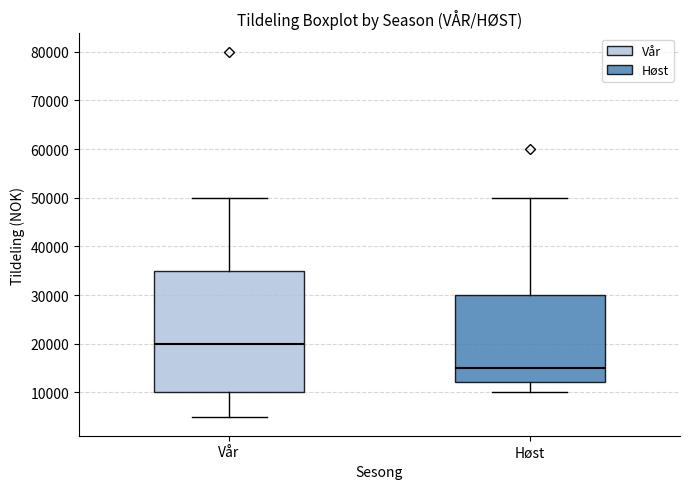

Which box has the highest median line?

Vår